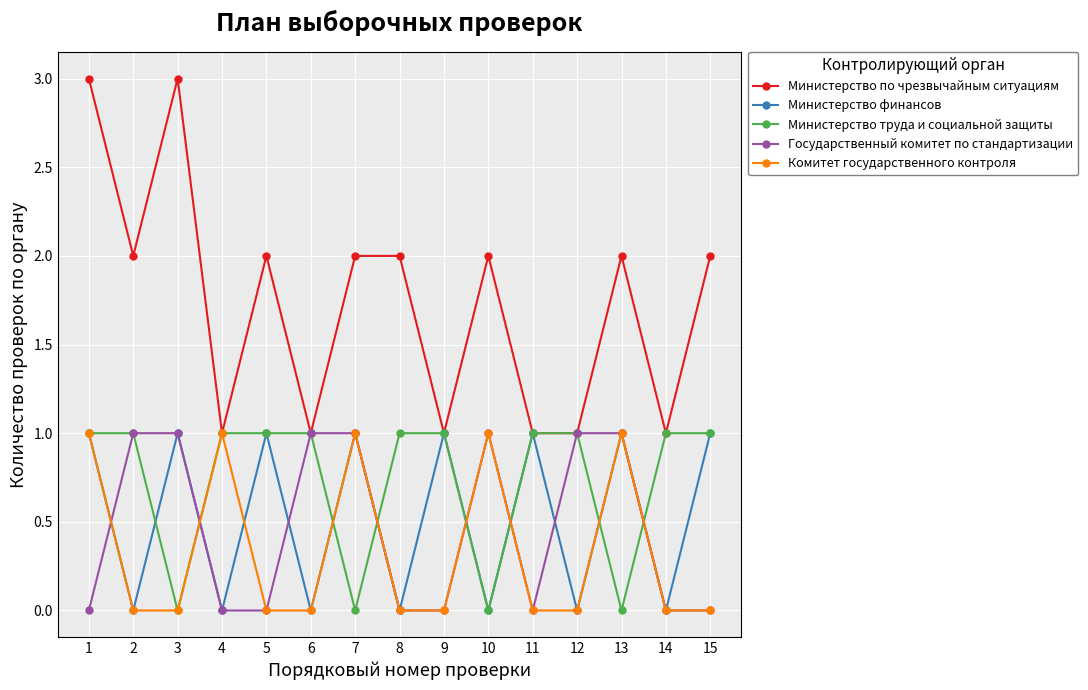

Is it true that Министерство труда и социальной защиты equals 1 at 14?

True